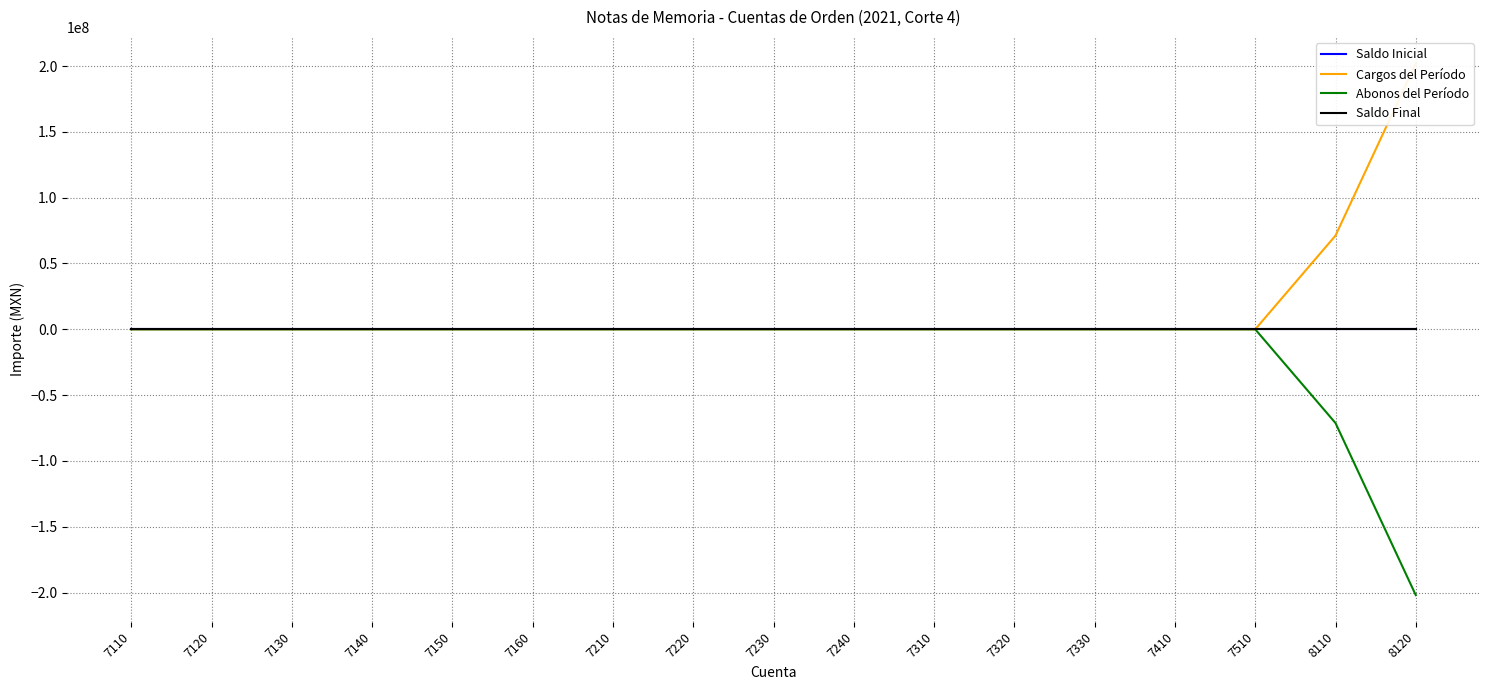

What is the sum of all Cargos del Período values?

273119694.4